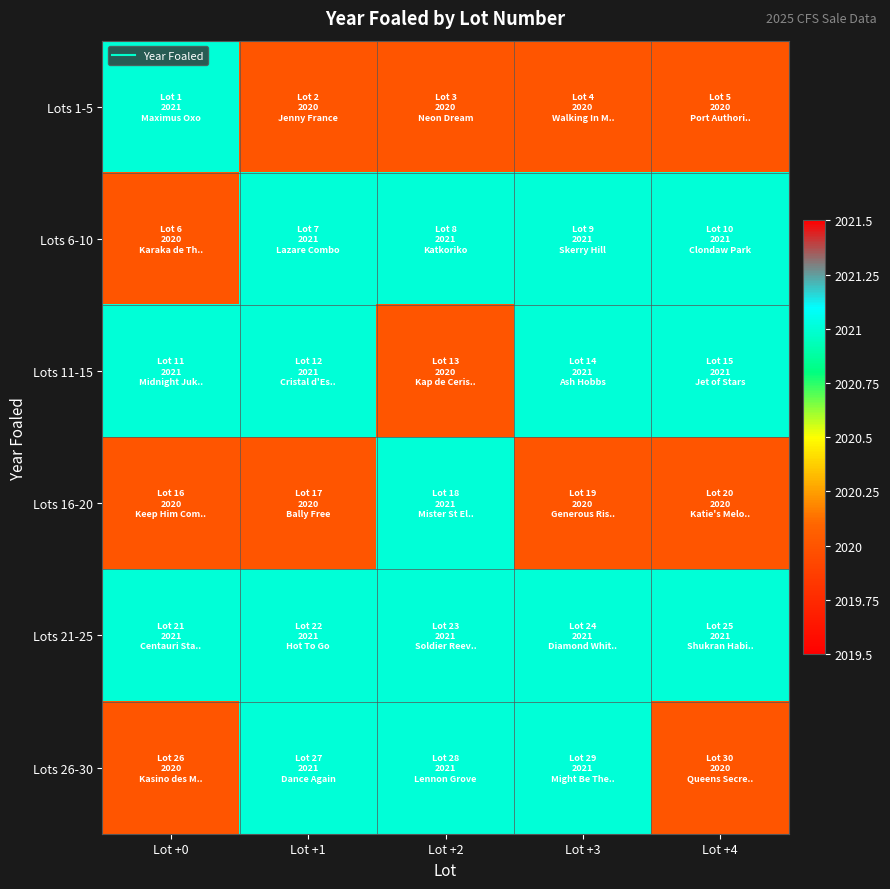

Which series has the largest total across all categories?

Lots 21-25